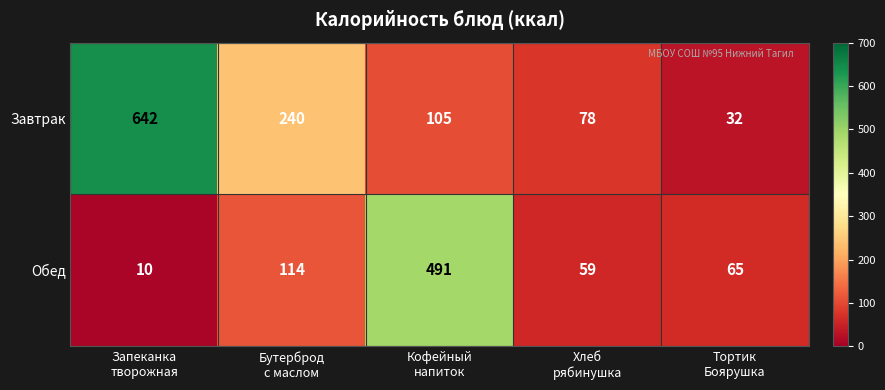

What is the difference between the maximum and minimum values in the Завтрак series?

610